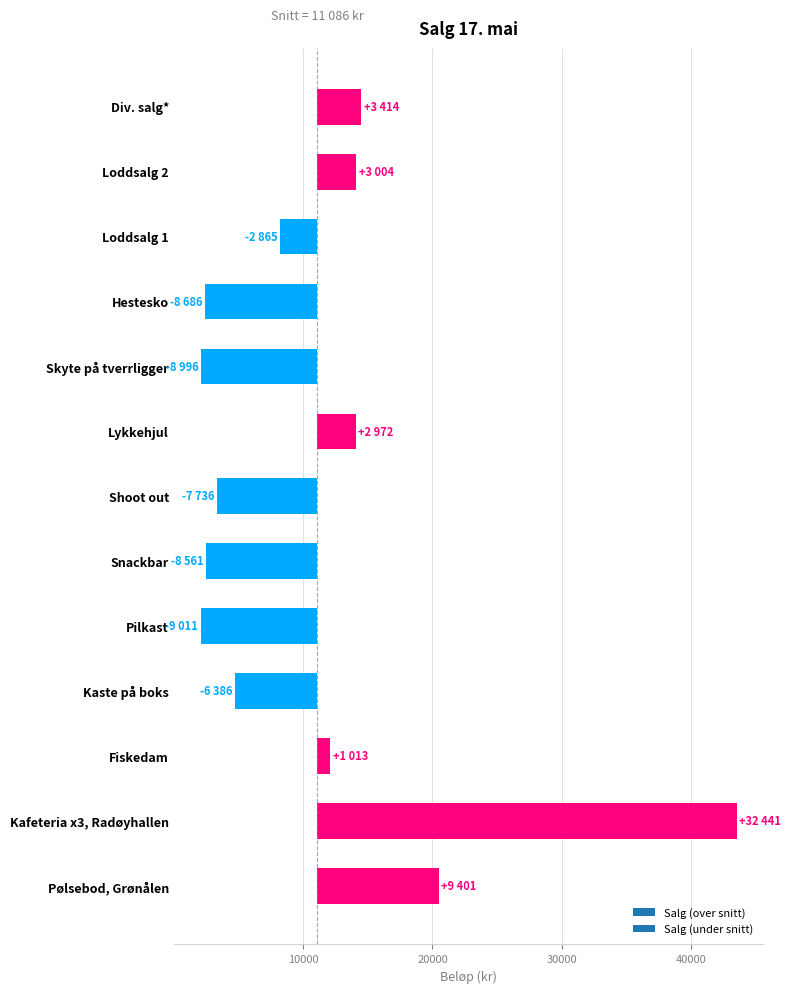

How many bars are there in total?

13